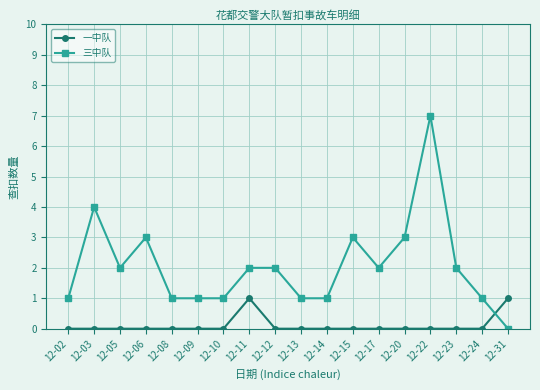

What is the maximum value shown in the chart?

7